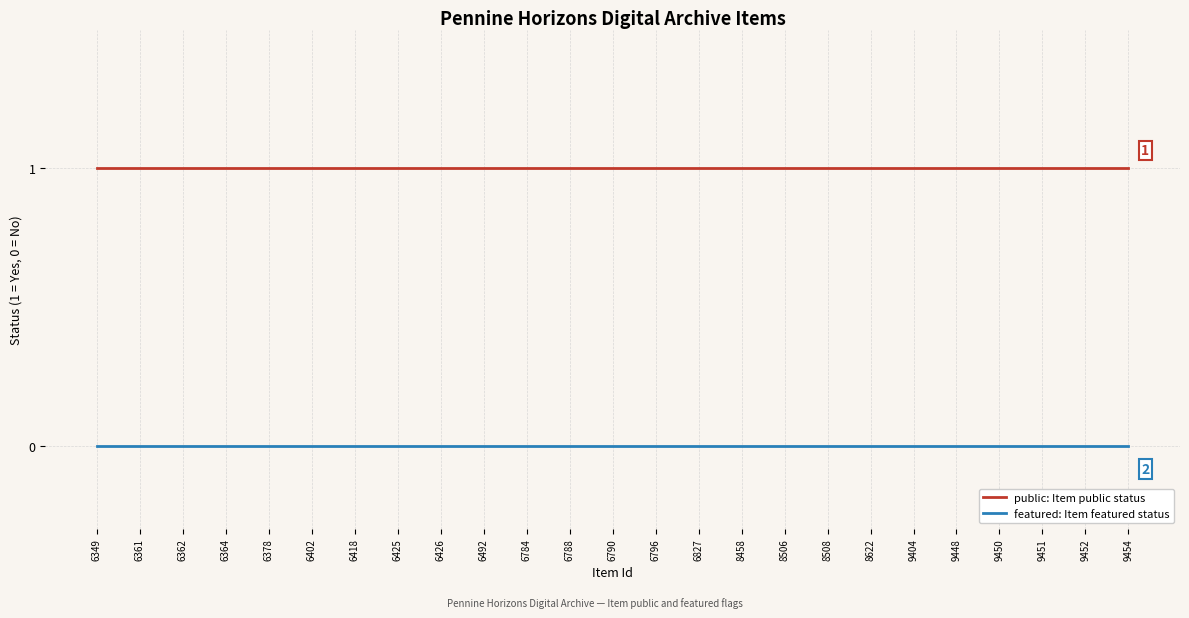

How many series are shown in this chart?

2